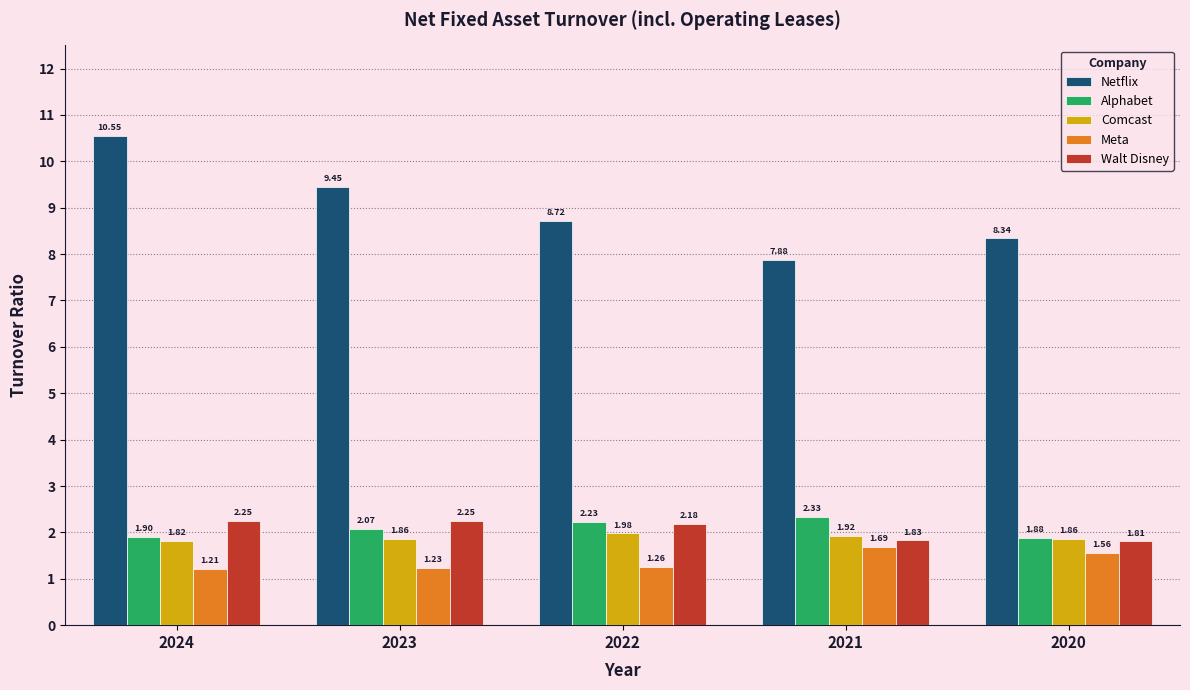

Is the value of Meta at 2022 greater than the value of Comcast at 2024?

No